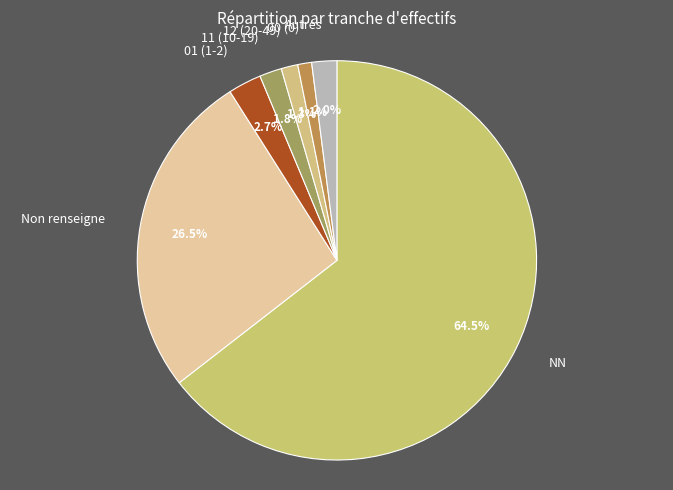

Between Non renseigne and 00 (0), which is larger?

Non renseigne